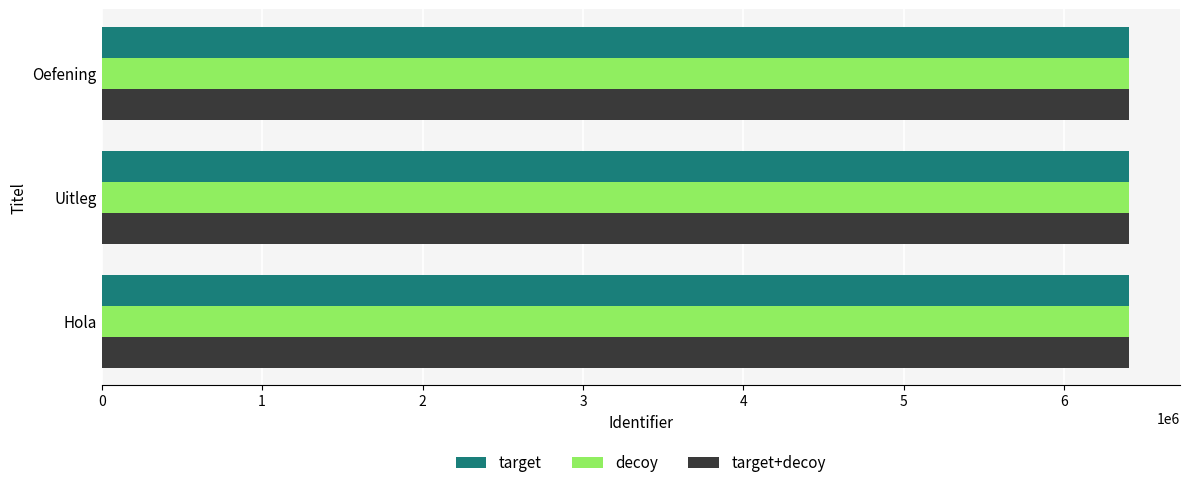

What is the sum of the target+decoy values at Oefening and Uitleg?

12802524